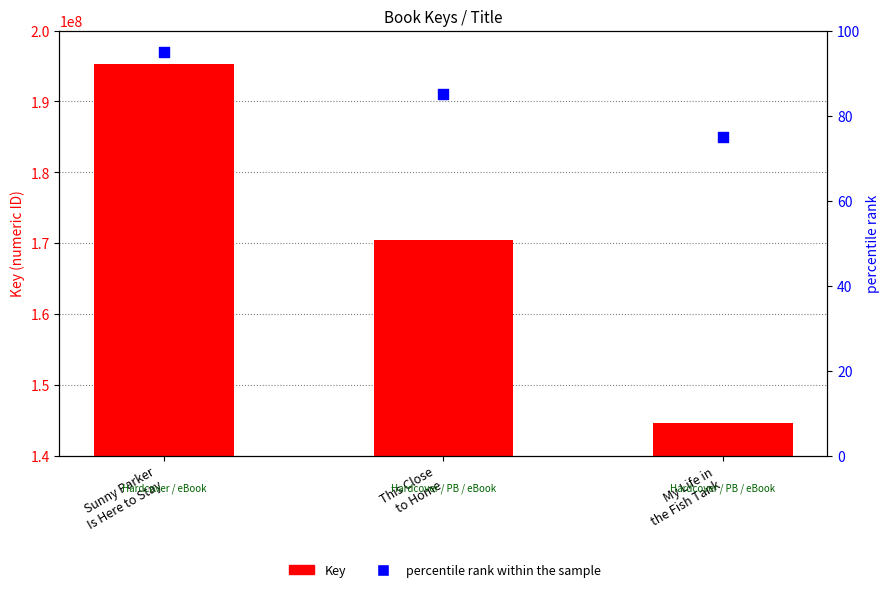

What is the total value across all series at This Close
to Home?

170422429